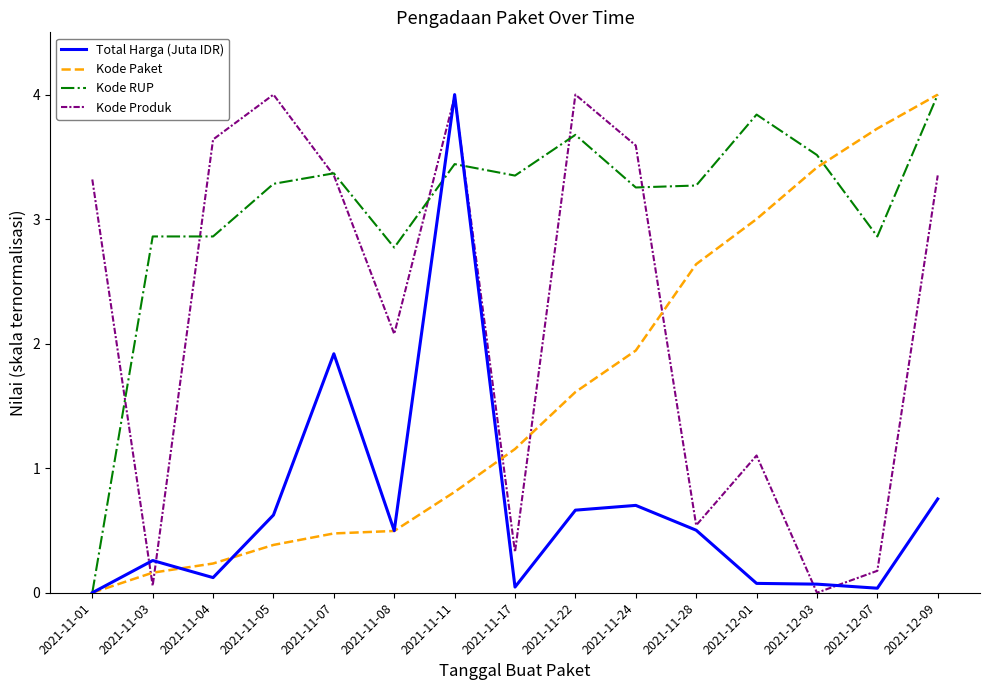

What is the difference between the highest and lowest values at 2021-11-08?

2.3